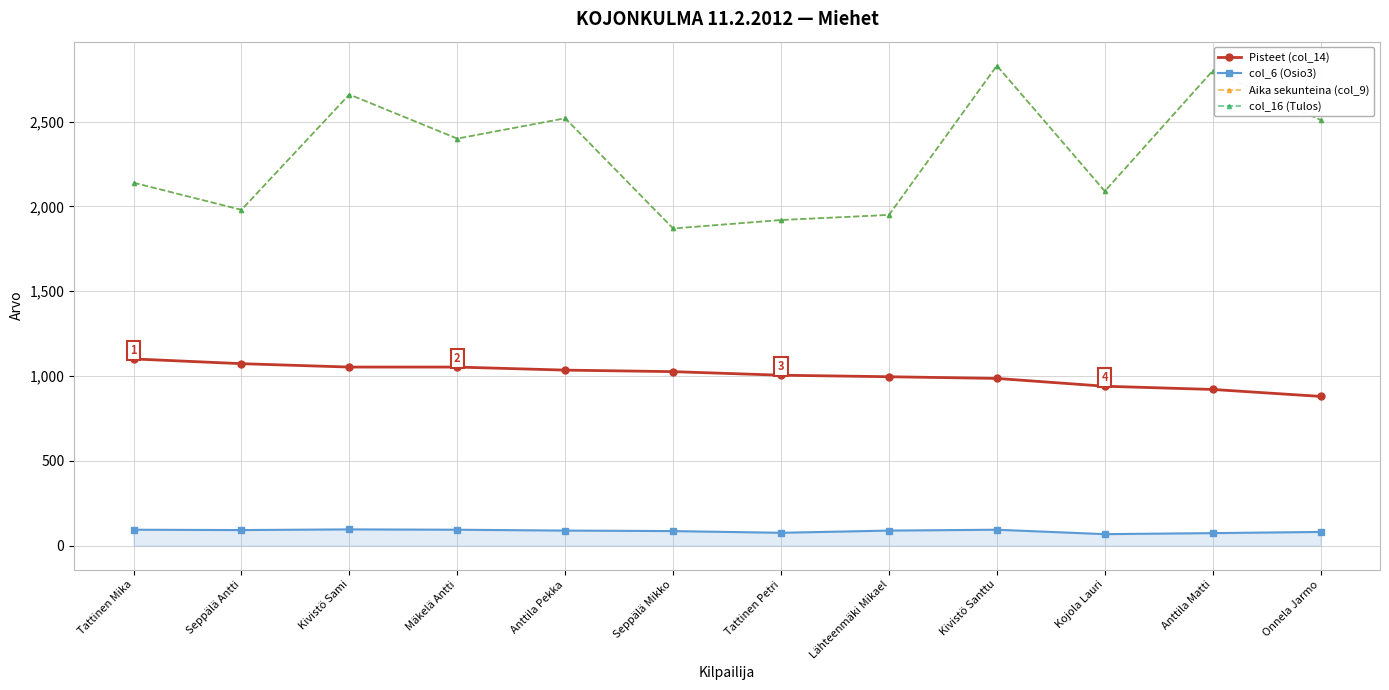

Reading right to left, extract all data points from this chart.

Pisteet (col_14): 880	921	940	986	996	1005	1026	1035	1053	1053	1073	1101
col_6 (Osio3): 81	74	68	94	89	76	86	89	94	96	92	94
Aika sekunteina (col_9): 2510	2800	2090	2830	1950	1920	1870	2520	2400	2660	1980	2140
col_16 (Tulos): 2510	2800	2090	2830	1950	1920	1870	2520	2400	2660	1980	2140